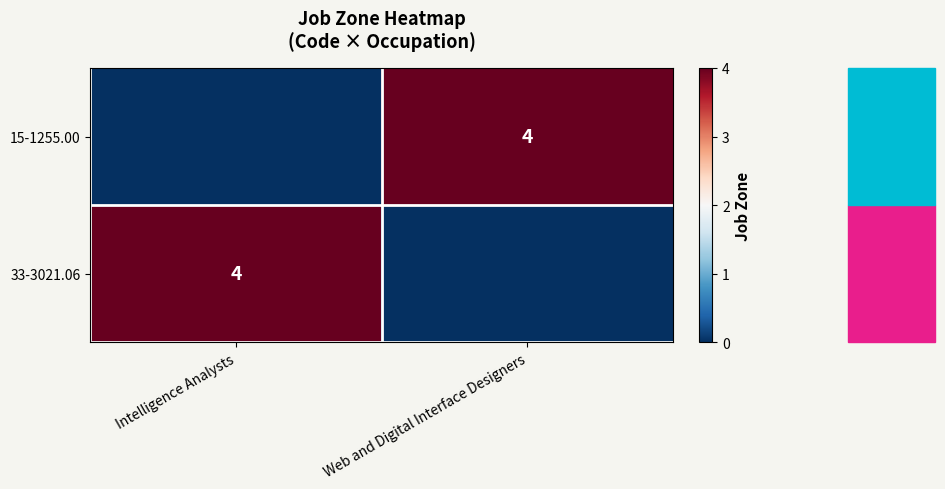

True or false: 15-1255.00 has a value of 7 at Web and Digital Interface Designers.

False